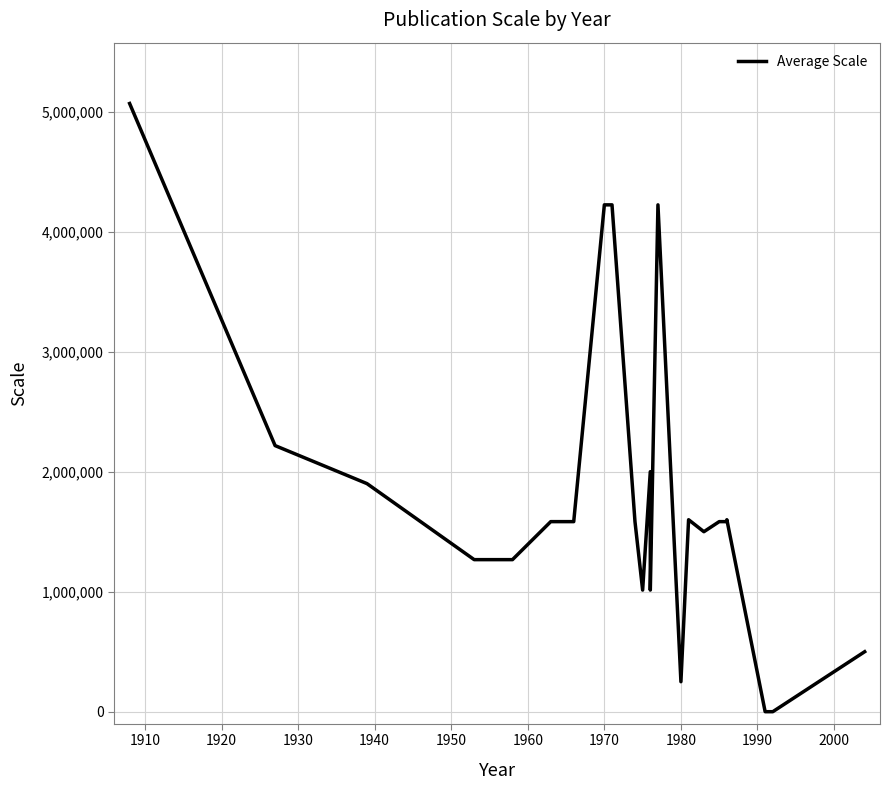

What is the difference between the maximum and minimum values?

5068800